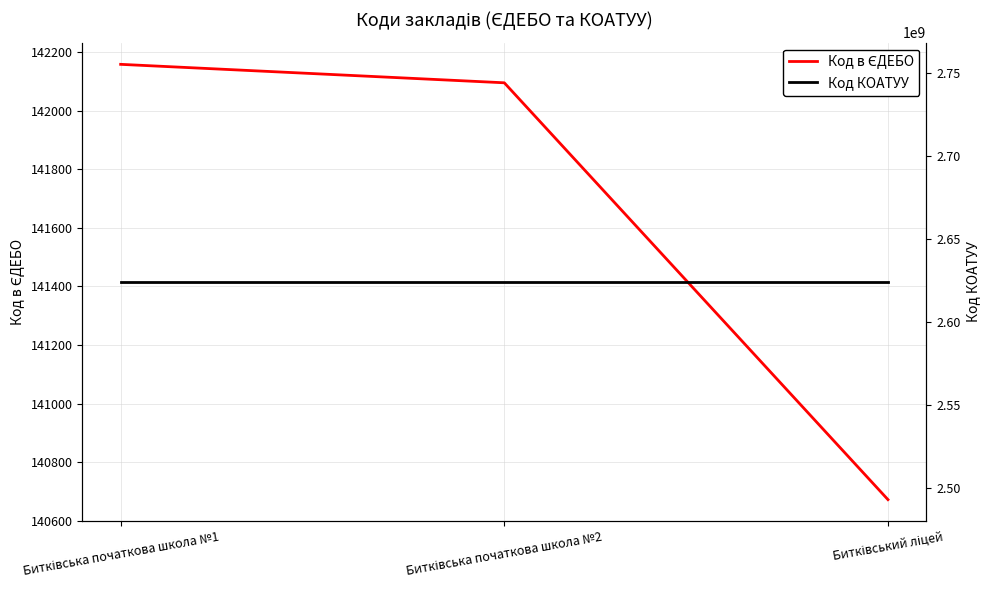

Is the value of Код в ЄДЕБО at Битківський ліцей greater than the value of Код КОАТУУ at Битківська початкова школа №2?

No